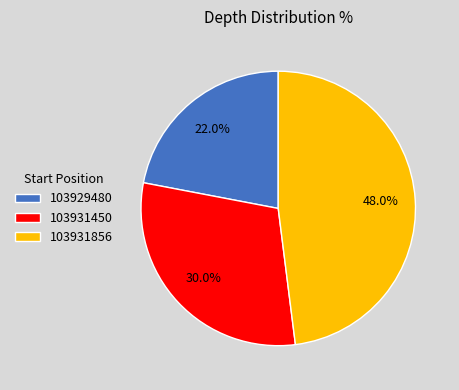

To the nearest percent, what is the average slice percentage?

33%